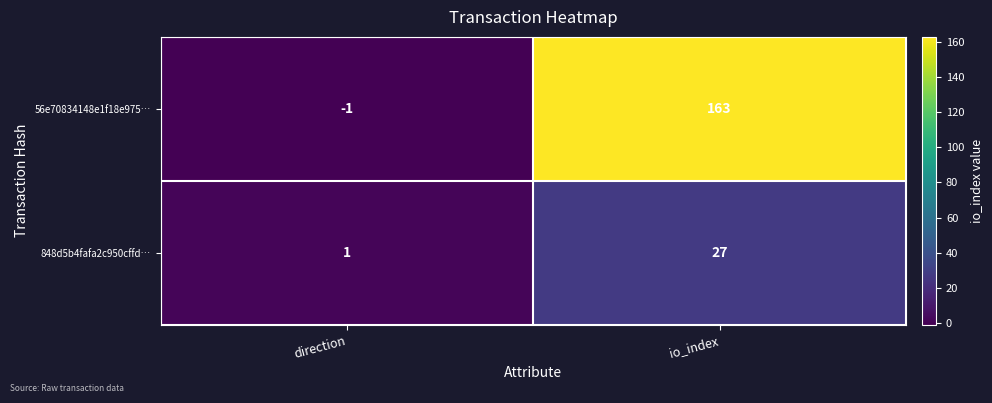

What is the total value across all series at io_index?

190